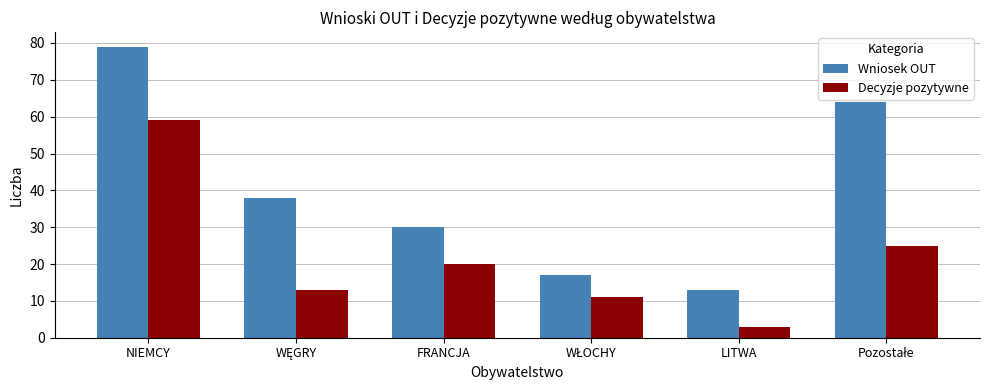

At LITWA, list the series in order from smallest to largest.

Decyzje pozytywne, Wniosek OUT